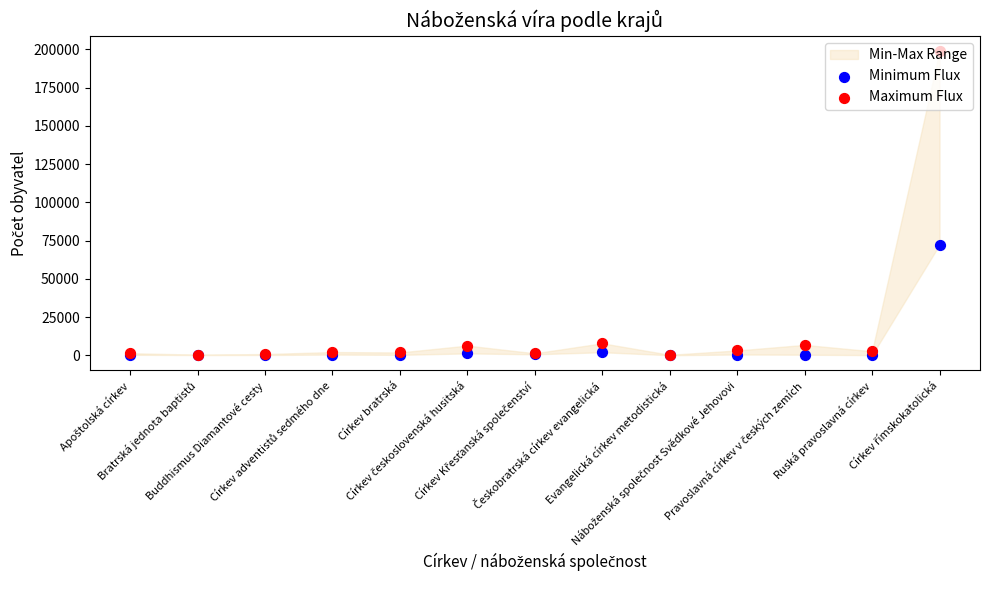

Which series reaches the minimum Y coordinate?

Minimum Flux